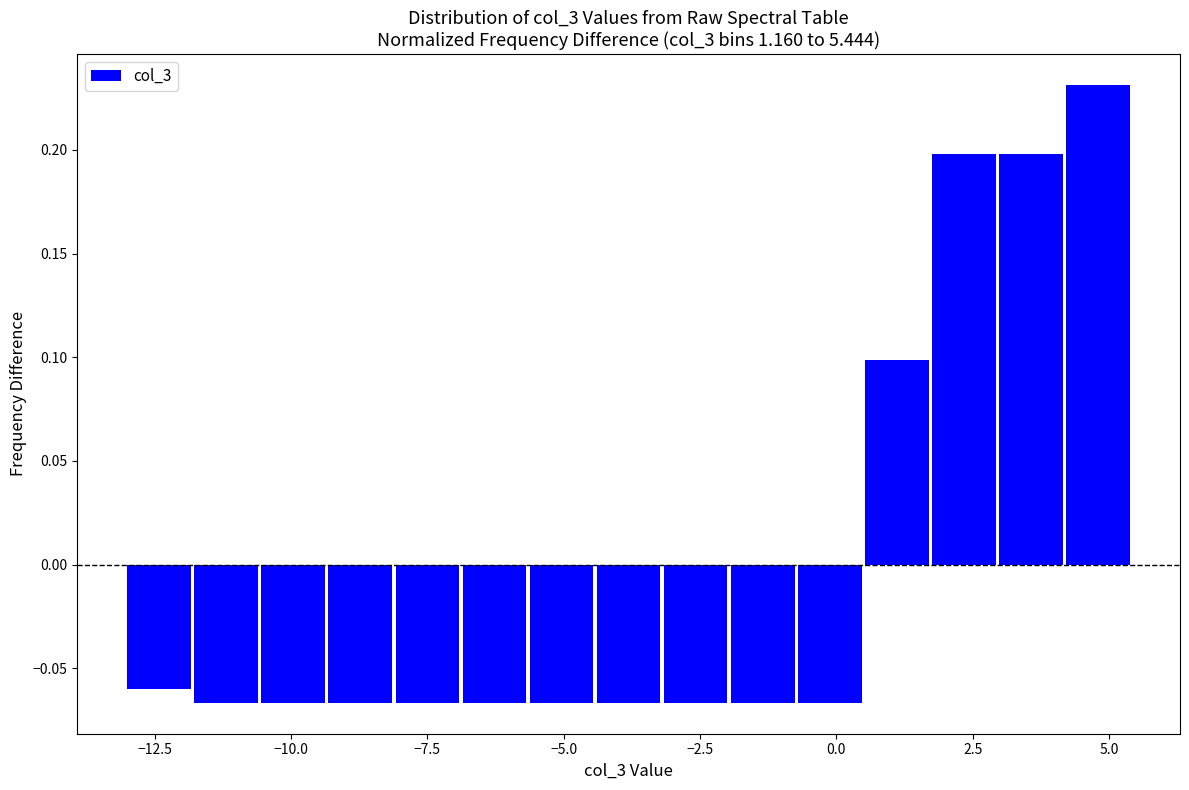

Around what value on the x-axis is the tallest bar? Give the approximate position of its centre, as read against the axis.

5.0